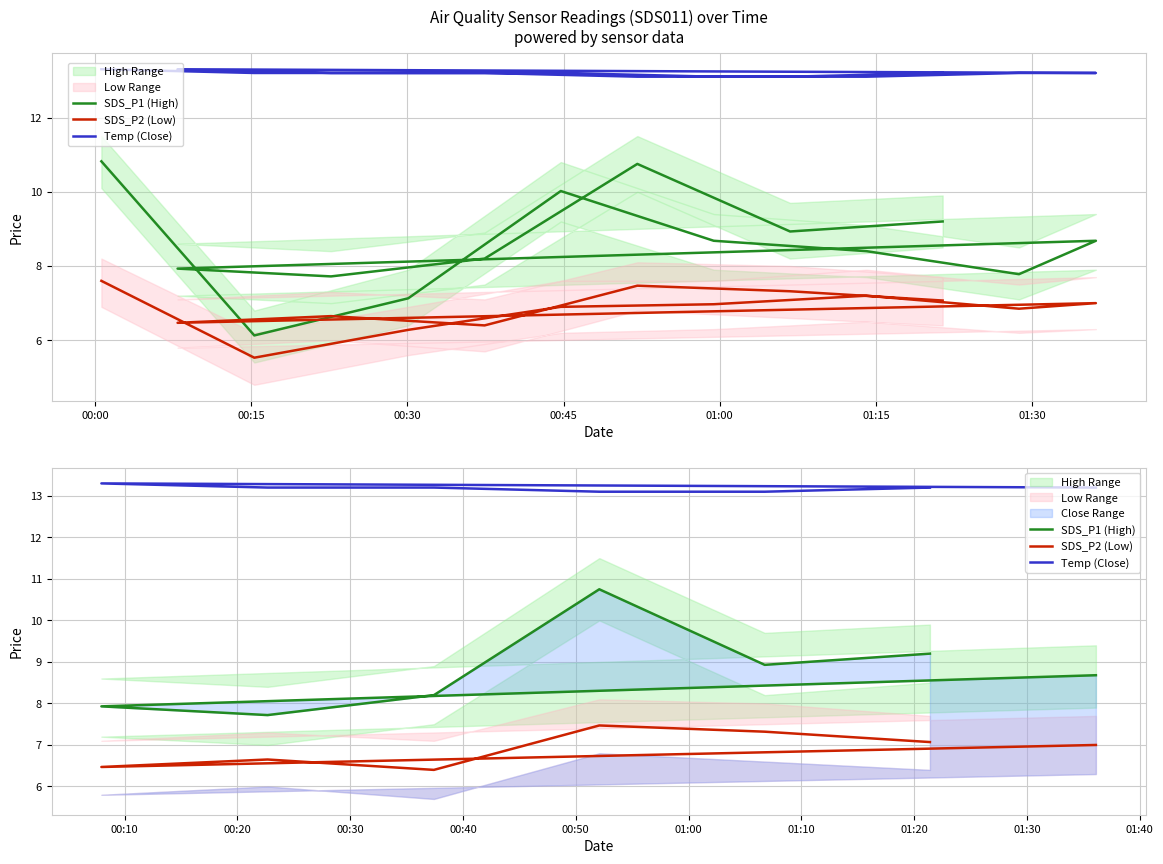

How many lines are shown in the chart?

3